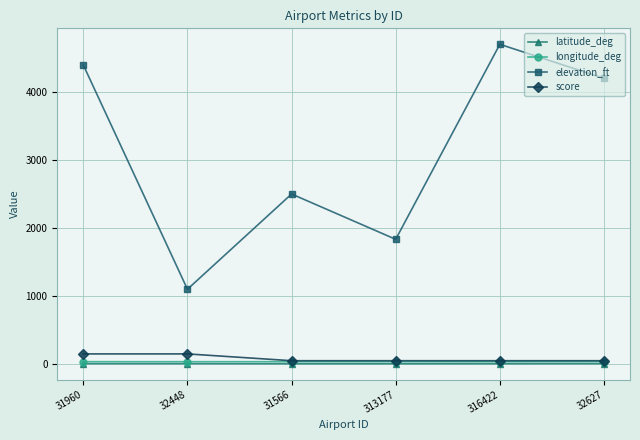

At which category does the chart reach its peak across all series?

316422